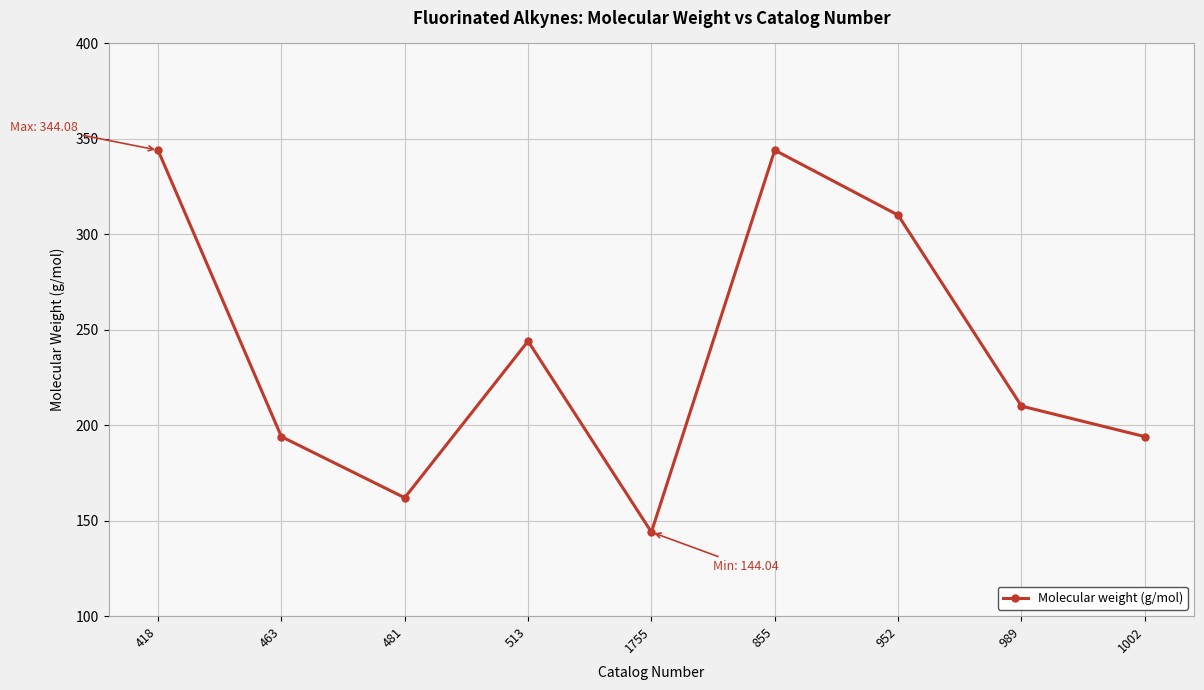

What is the greatest value displayed?

344.1